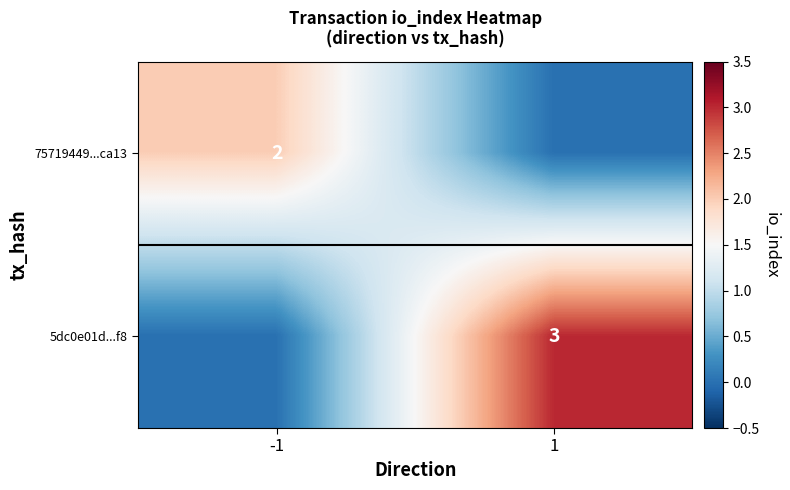

True or false: 5dc0e01d...f8 has a value of 3 at 1.

True